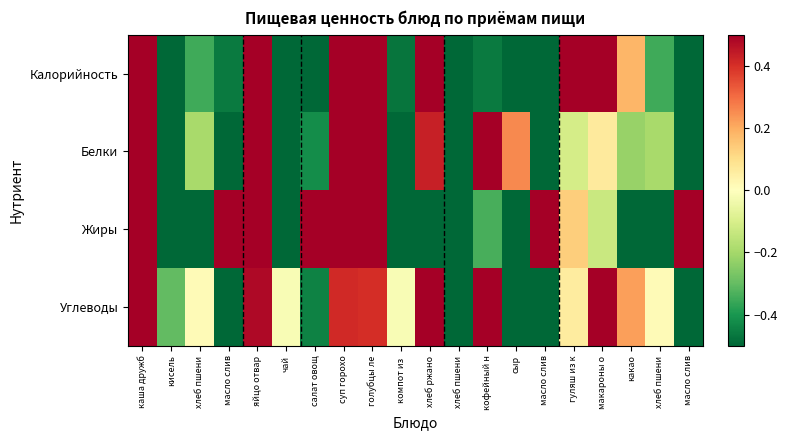

Which has a higher value, хлеб пшени or масло слив?

хлеб пшени